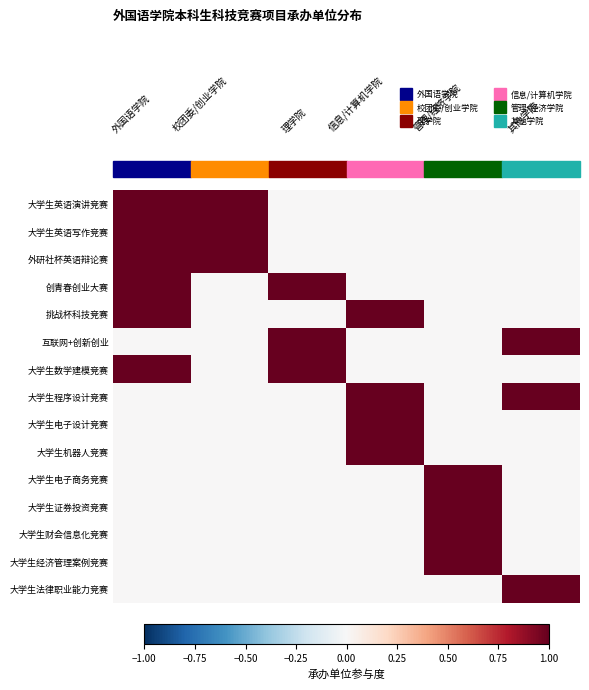

At how many categories does at least one series exceed 0?

6